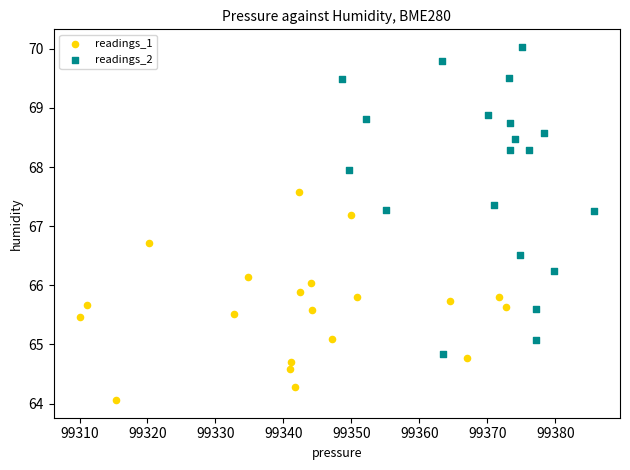

Which series contains the lowest Y value?

readings_1